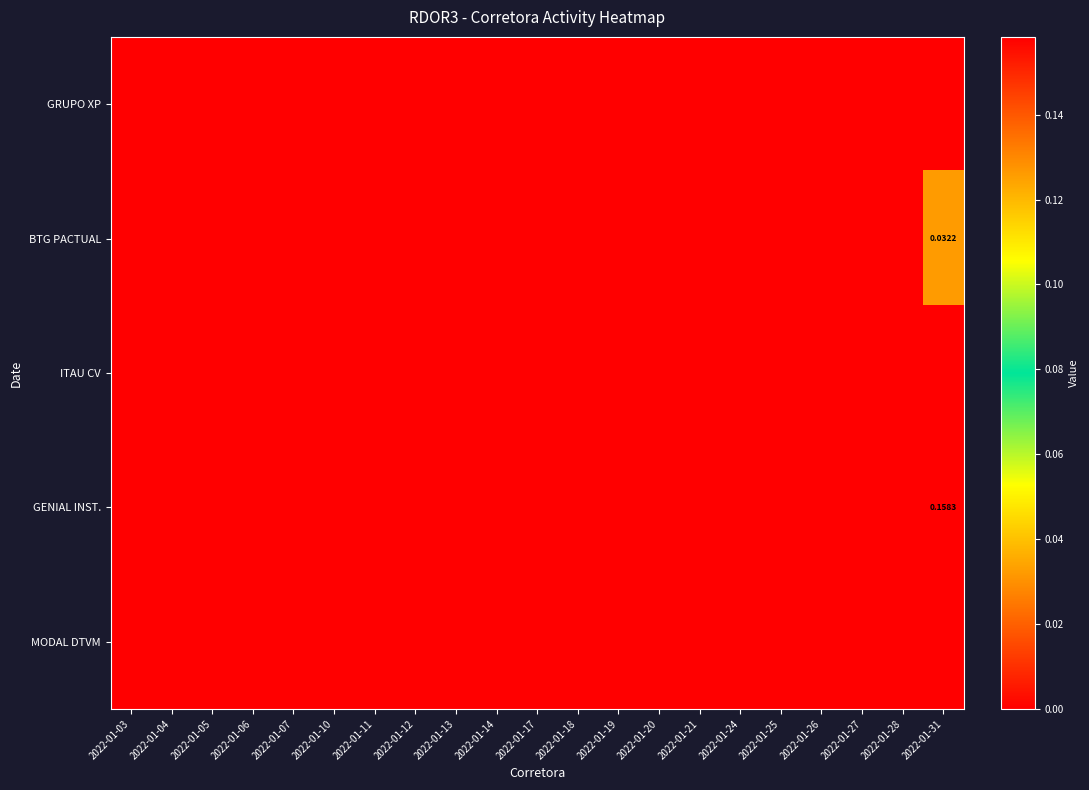

How many positive values does the GENIAL INST. series have?

1